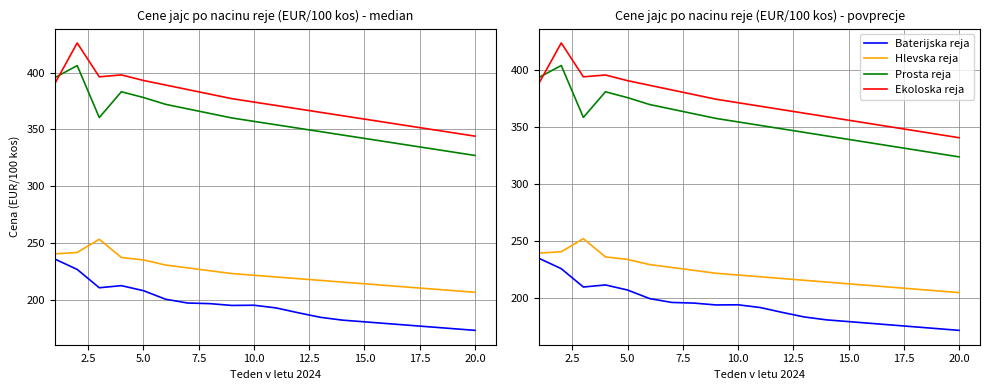

What is the difference between the maximum and minimum values in the Prosta reja (L+M) series?

80.3